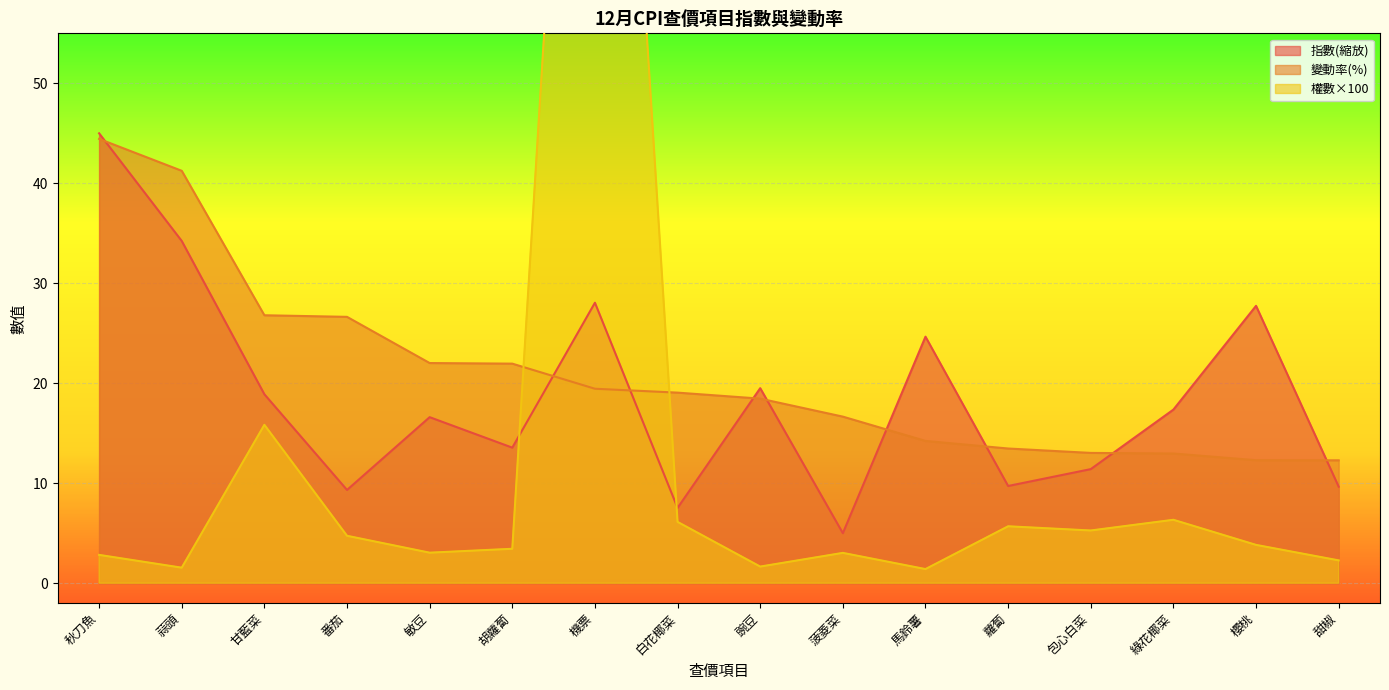

Reading left to right, list all the values displayed in this chart.

指數: 45.0	34.2	18.9	9.3	16.6	13.6	28.1	7.5	19.5	5.0	24.7	9.7	11.4	17.4	27.7	9.7
變動率: 44.4	41.2	26.8	26.6	22.0	22.0	19.4	19.1	18.5	16.7	14.2	13.5	13.0	13.0	12.3	12.3
權數: 2.8	1.6	15.8	4.7	3.0	3.4	137.1	6.1	1.7	3.0	1.4	5.7	5.3	6.3	3.8	2.3